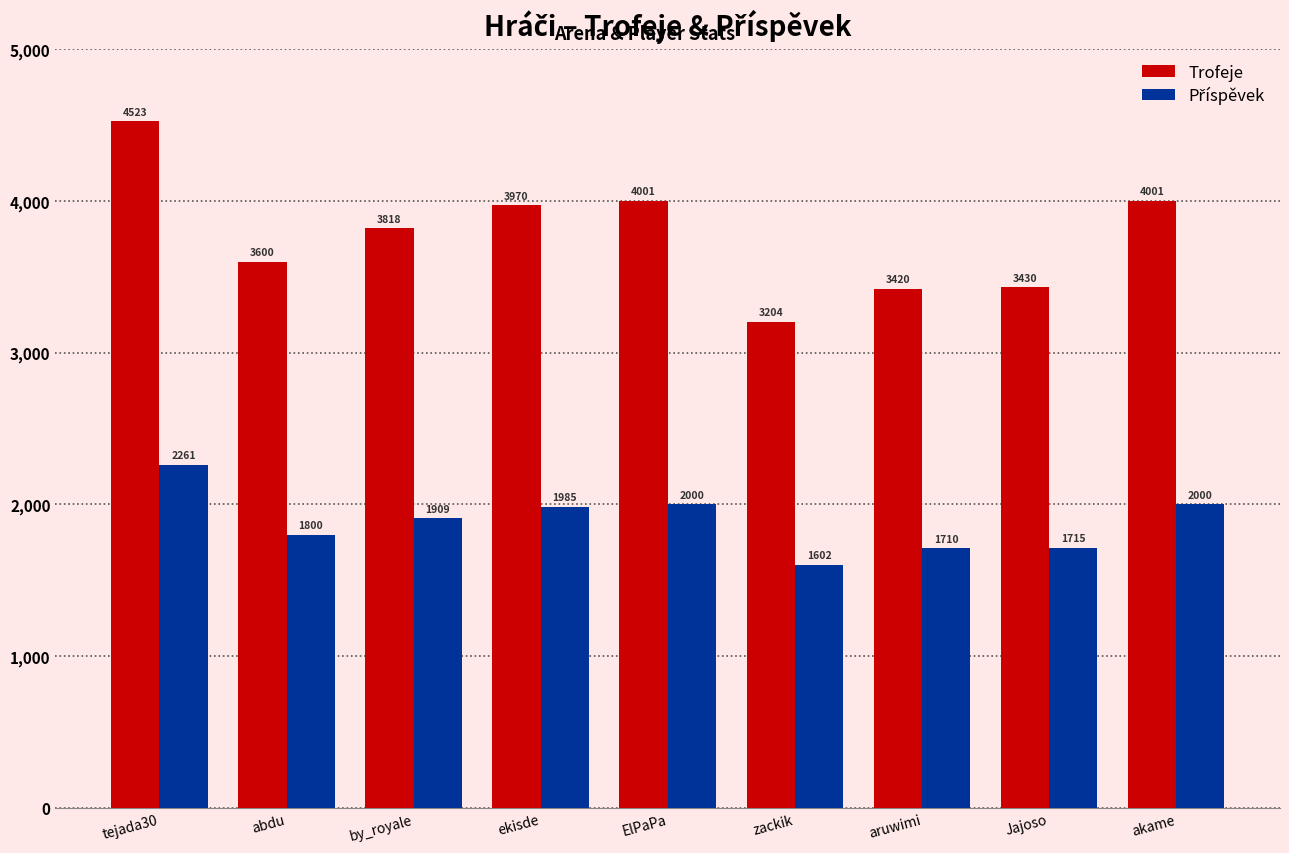

At which label is Trofeje closest to 3863?

by_royale